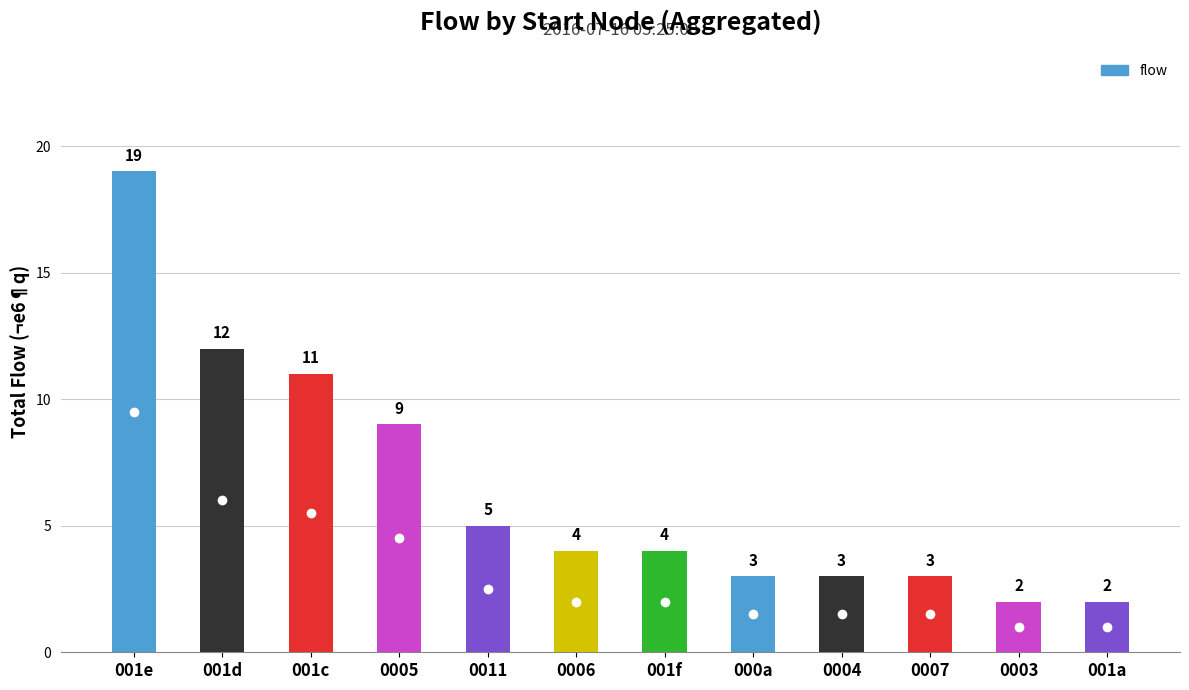

What is the change in value from 001e to 0011?

-14